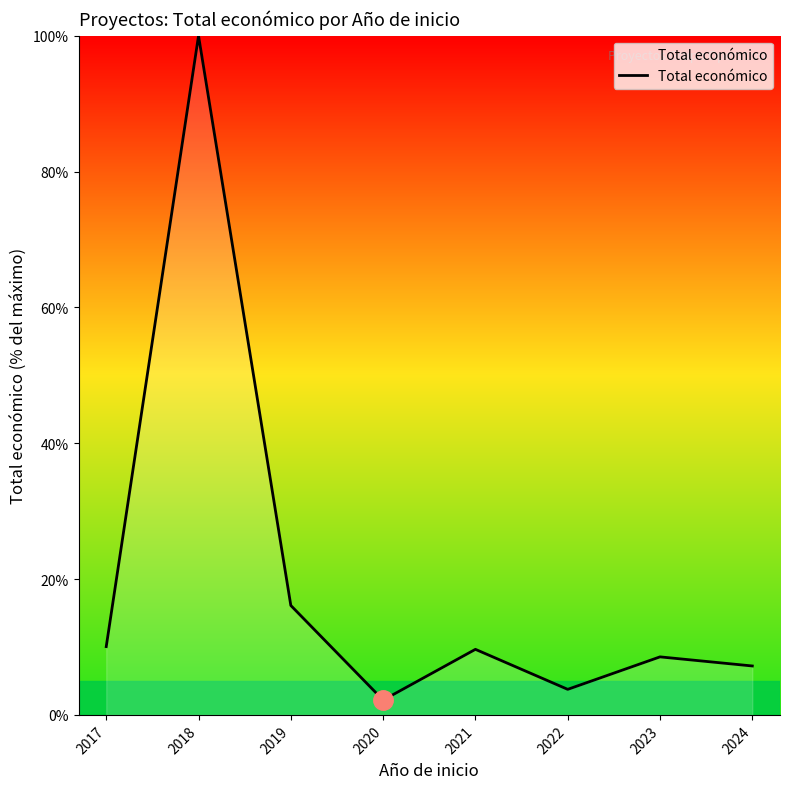

How many distinct data groups are displayed?

1